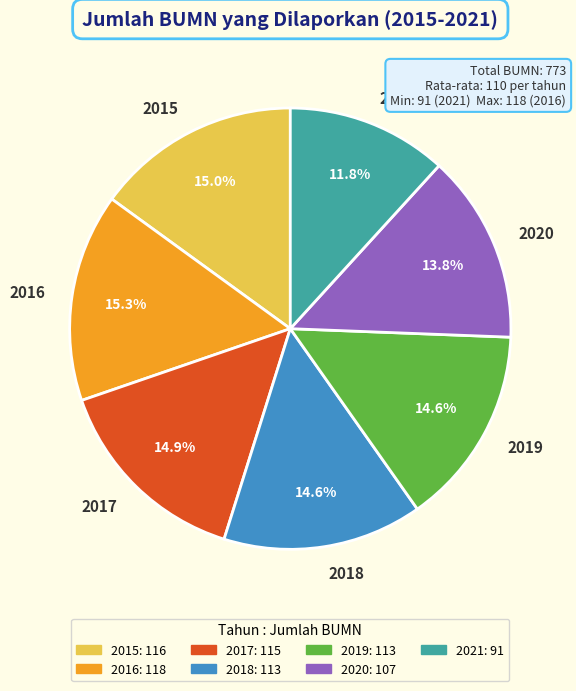

True or false: 2016 accounts for 5% of the total.

False